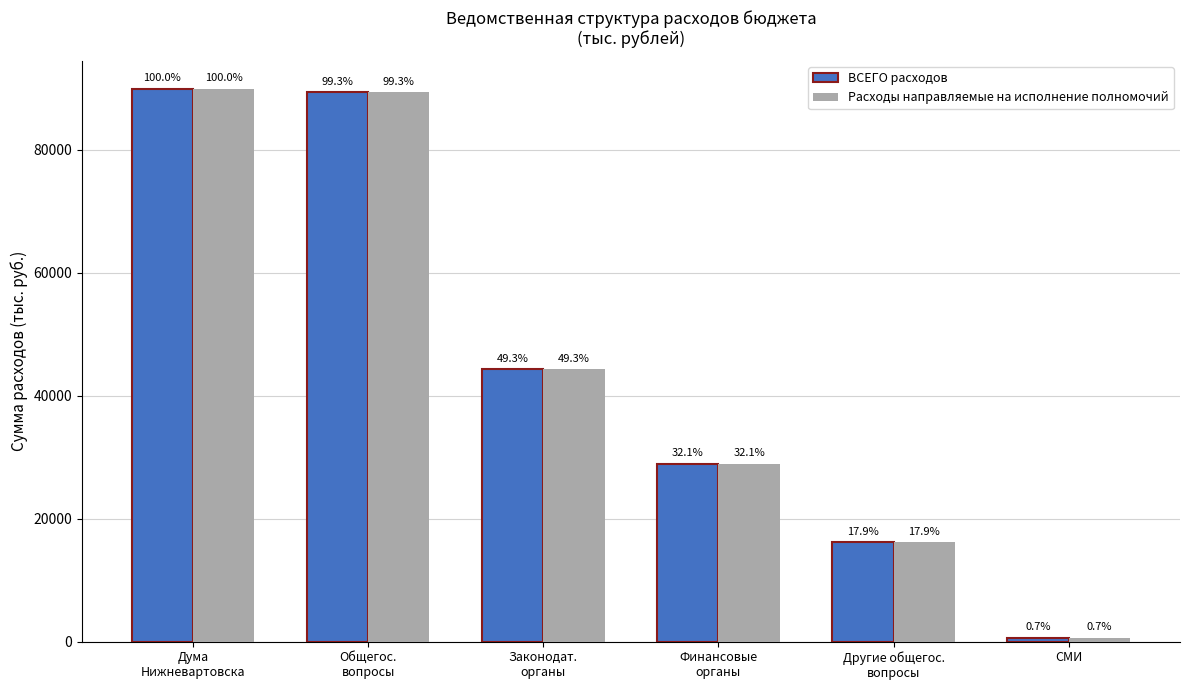

What are all the series names shown in the legend?

ВСЕГО расходов, Расходы направляемые на исполнение полномочий